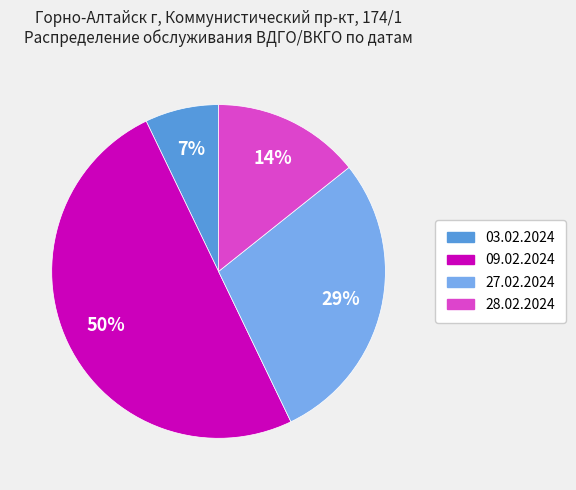

To the nearest percent, what is the average slice percentage?

25%